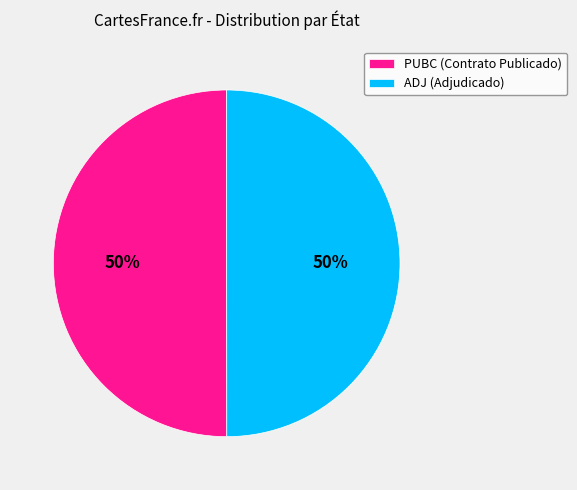

To the nearest percent, what is the combined percentage of ADJ (Adjudicado) and PUBC (Contrato Publicado)?

100%